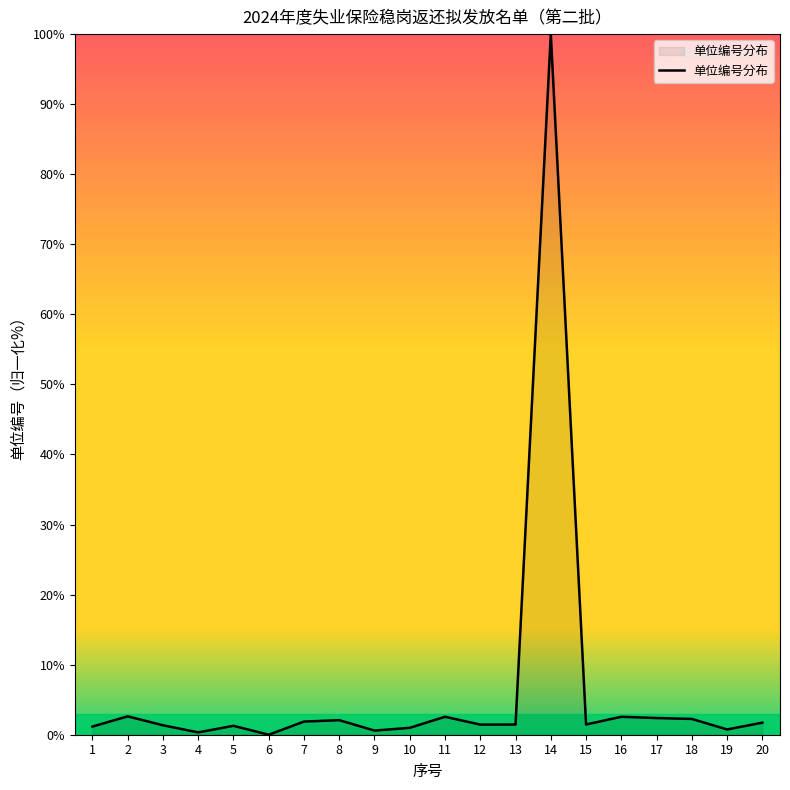

At which category does the chart reach its peak across all series?

14